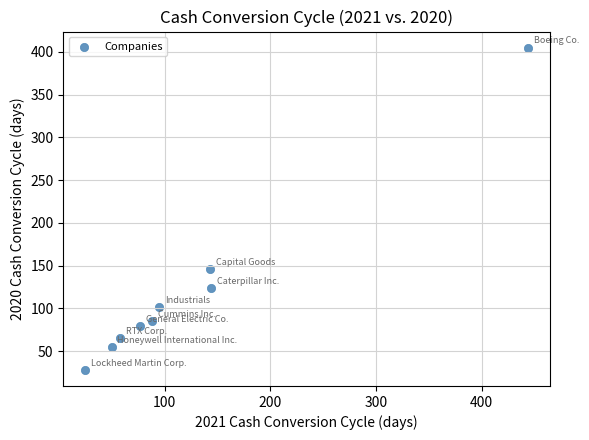

What Y value in the scatter plot is closest to 216?

146